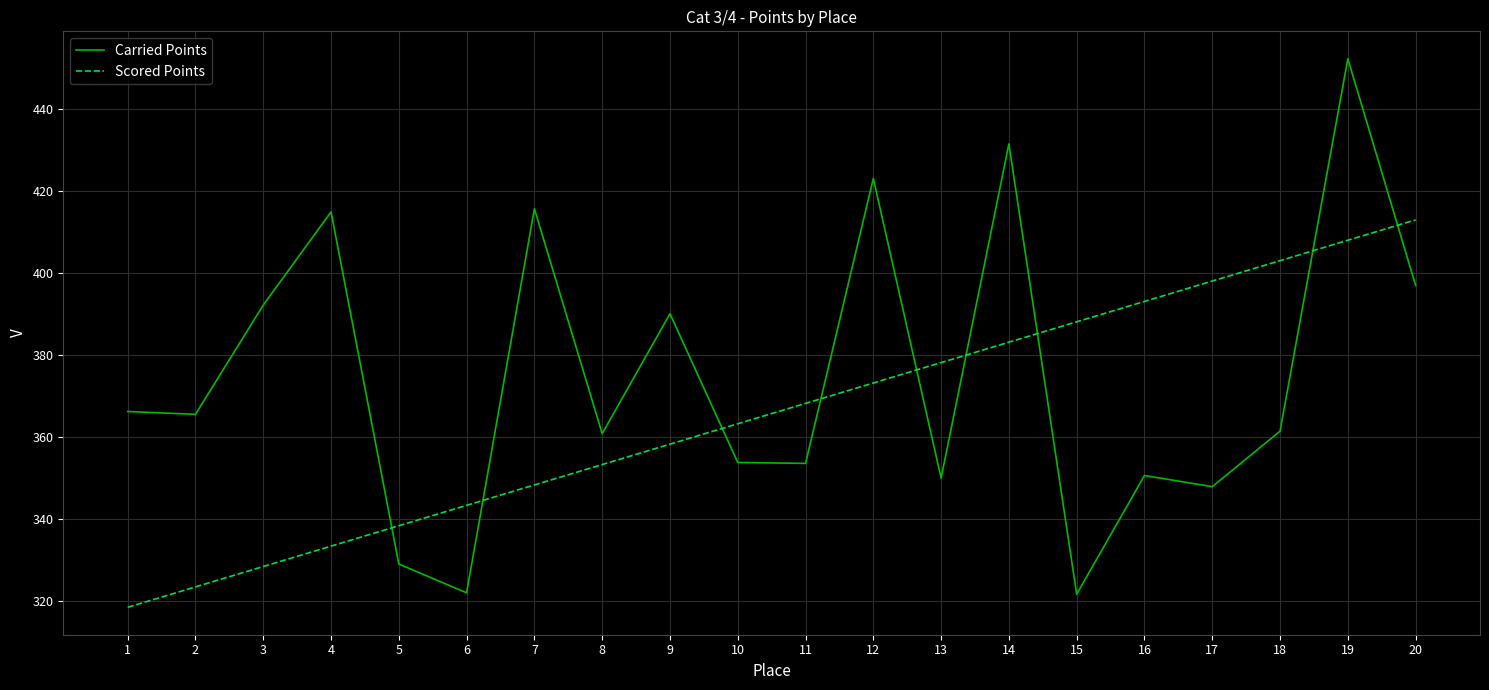

What is the total value across all series at 16?

743.7